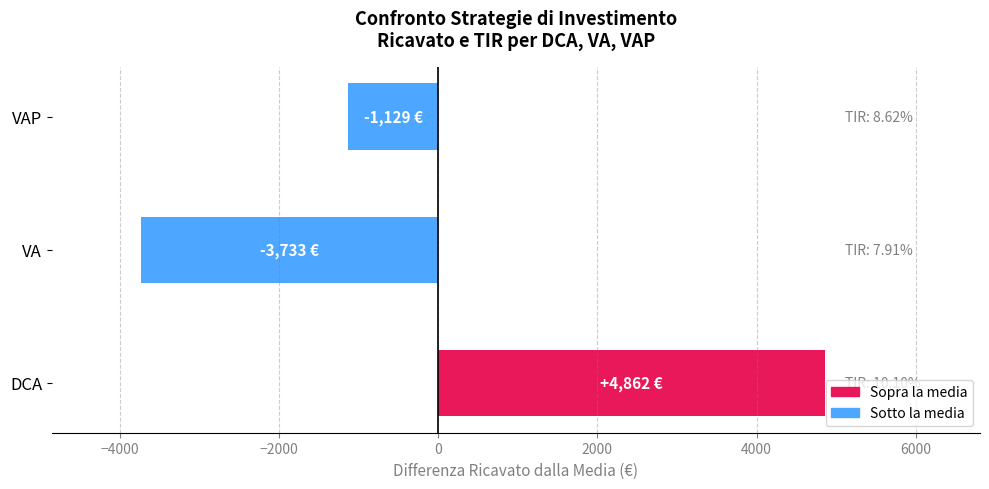

What value does the data have at DCA?

4862.2